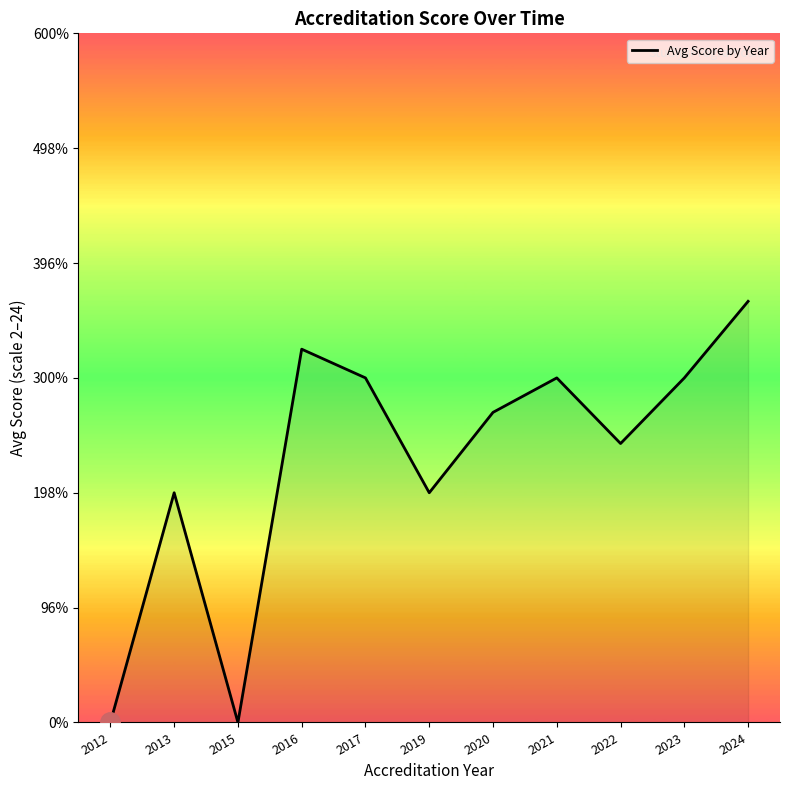

Does the chart have visible grid lines?

No